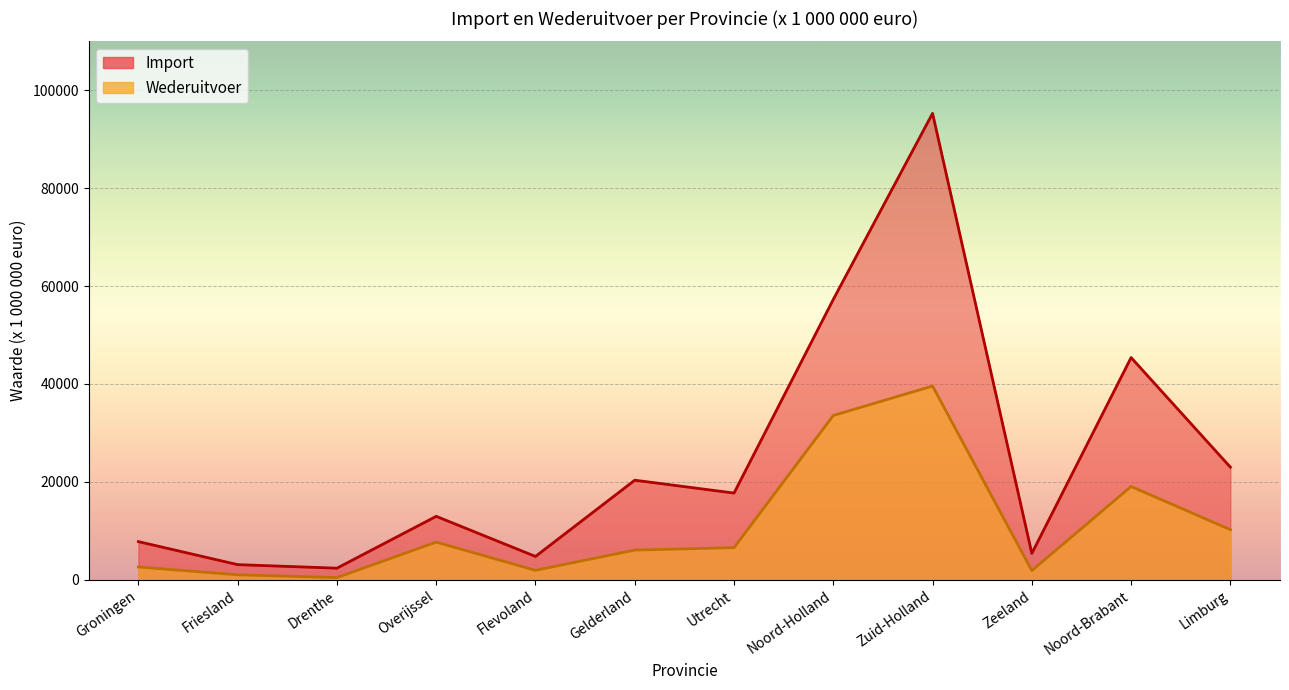

True or false: Import and Wederuitvoer cross at least once.

False